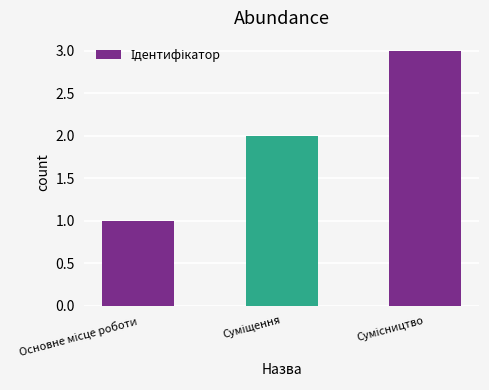

What is the average value?

2